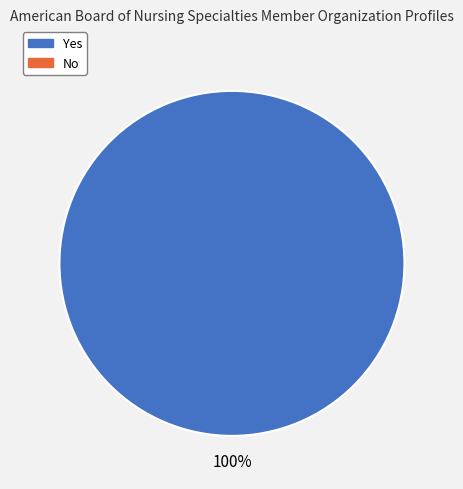

Is there a majority slice in this chart?

Yes